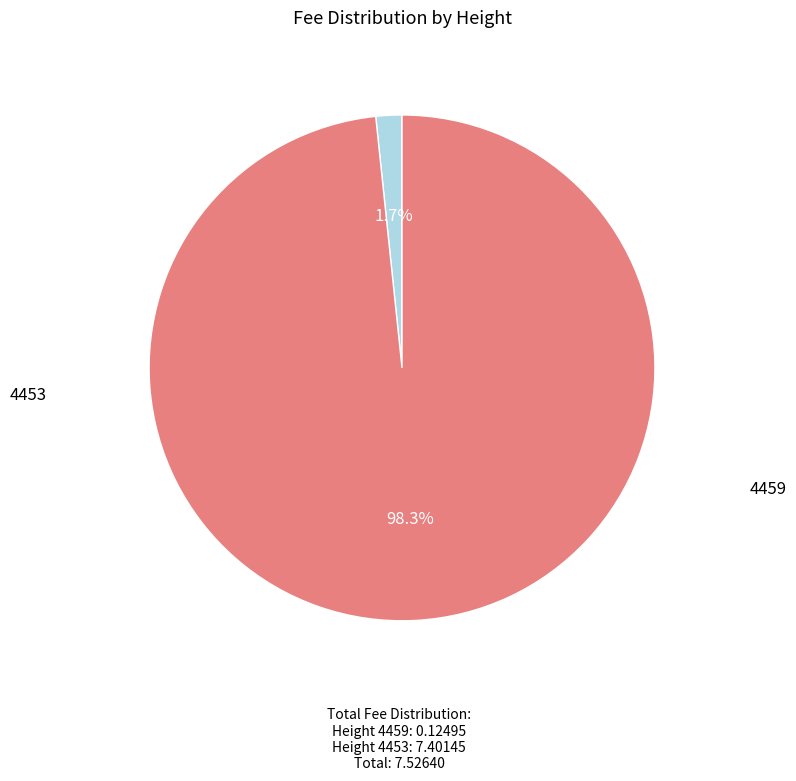

To the nearest percent, what percentage of the pie is 4453?

98%